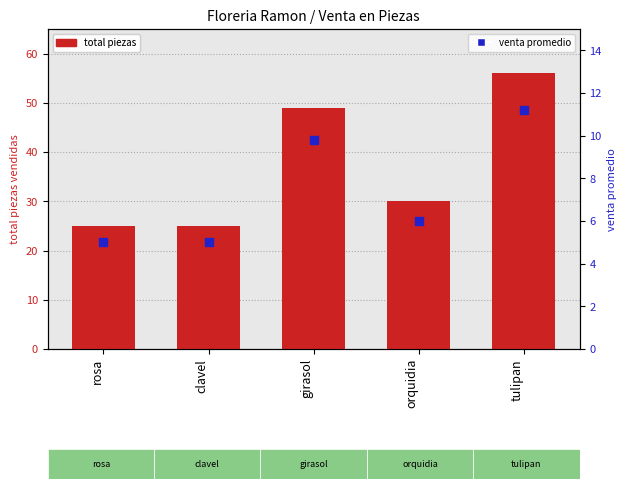

What are all the series names shown in the legend?

total piezas, venta promedio